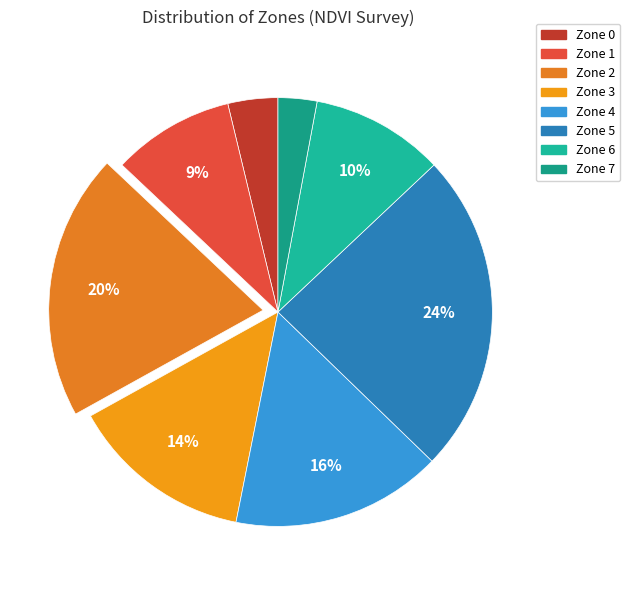

What percentage is the Zone 0 slice, to the nearest percent?

4%